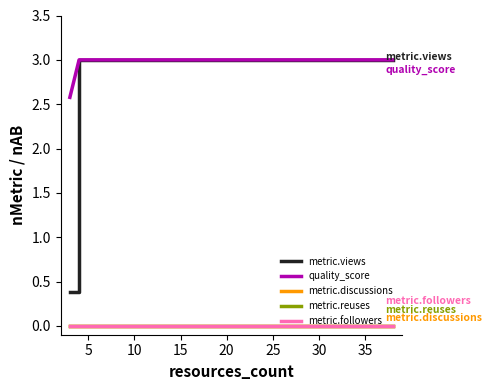

What are all the series names shown in the legend?

metric.views, quality_score, metric.discussions, metric.reuses, metric.followers